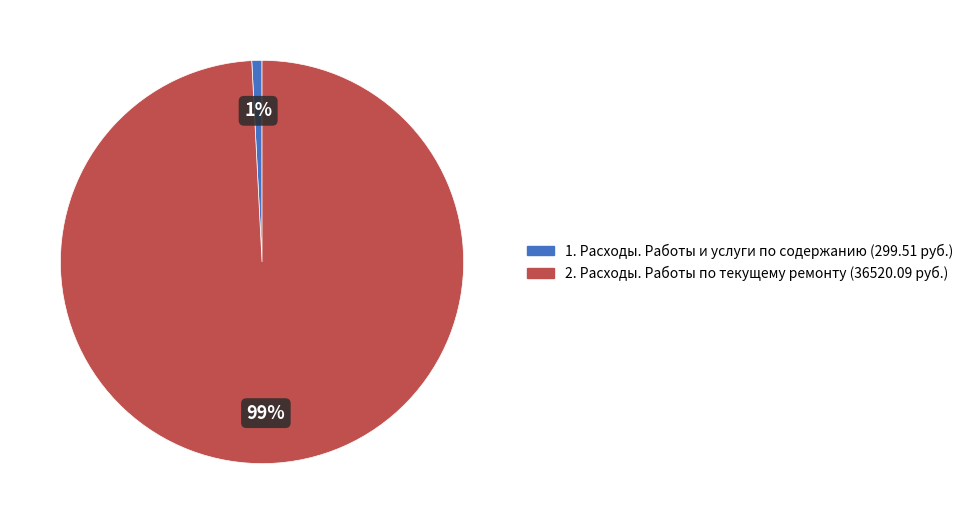

Count the number of slices in the pie.

2